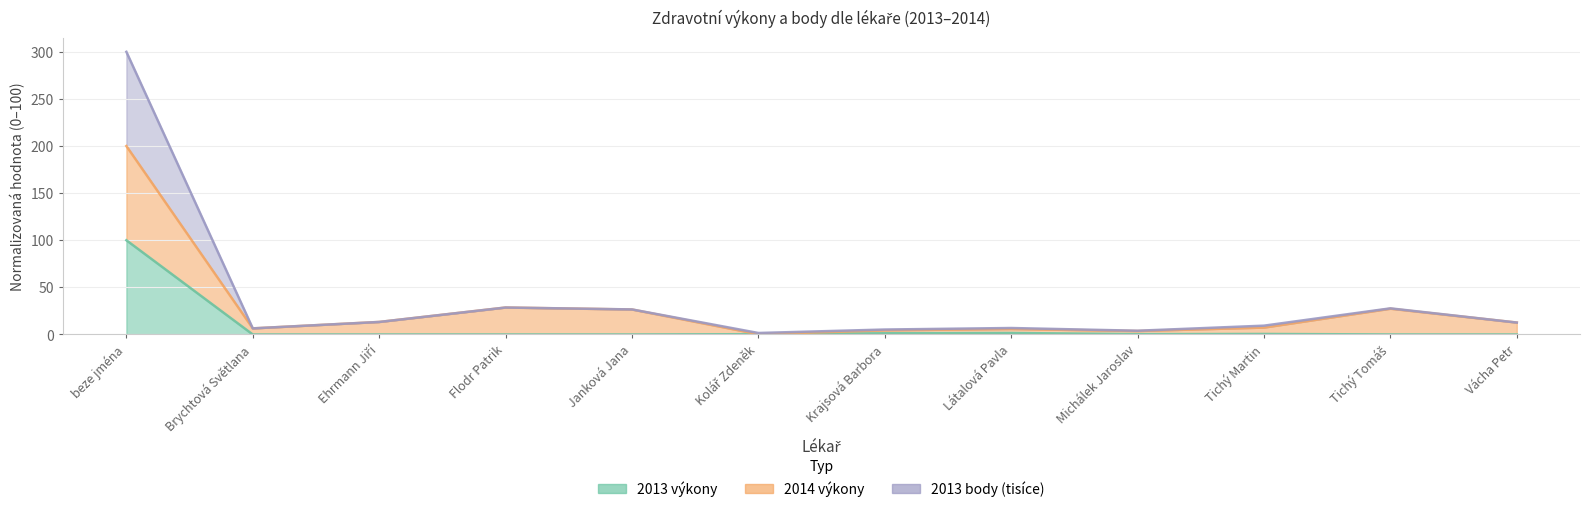

True or false: 2013 body (tisíce) has more than 2 interior local peaks.

True